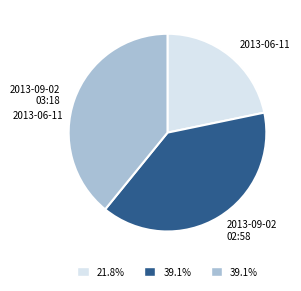

How many slices are in this pie chart?

3